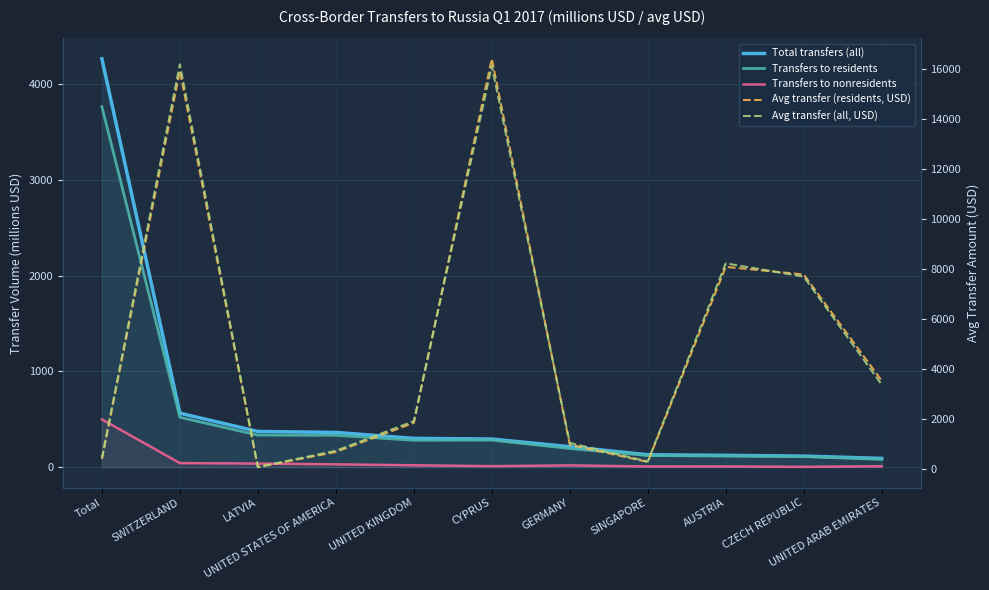

List the series in order of their peak value, lowest first.

Transfers to nonresidents, Transfers to residents, Total transfers (all), Avg transfer (all, USD), Avg transfer (residents, USD)